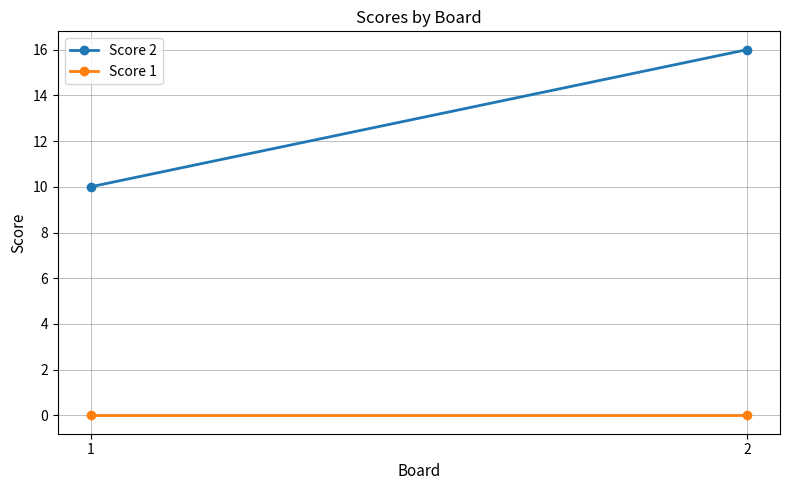

Reading left to right, transcribe all the data shown in this chart.

Score 2: 10	16
Score 1: 0	0